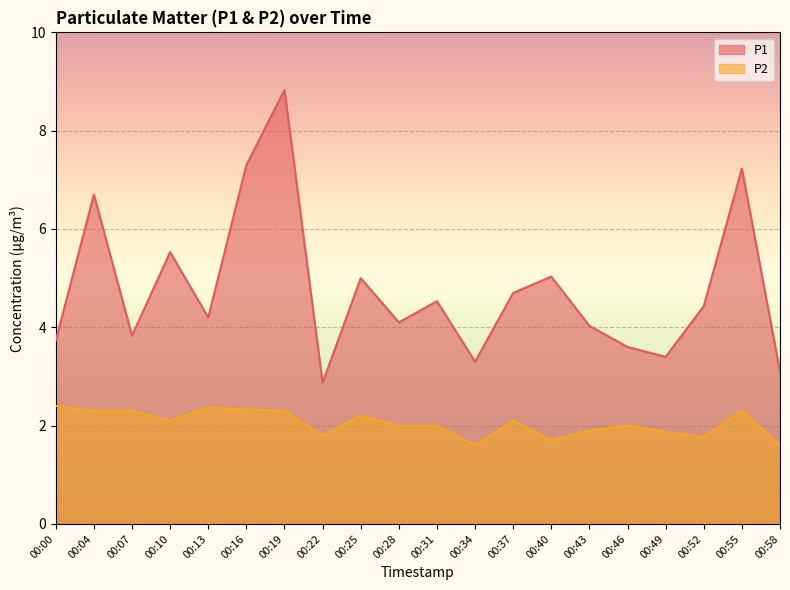

Does the chart display data point markers on the line(s)?

No